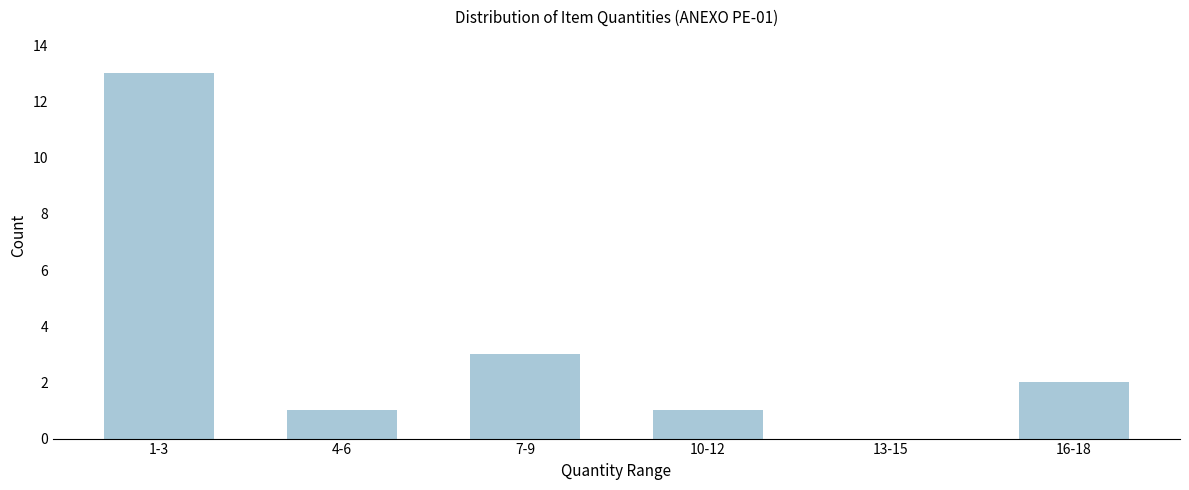

Reading right to left, what are all the values shown in this chart?

16-18=2	13-15=0	10-12=1	7-9=3	4-6=1	1-3=13